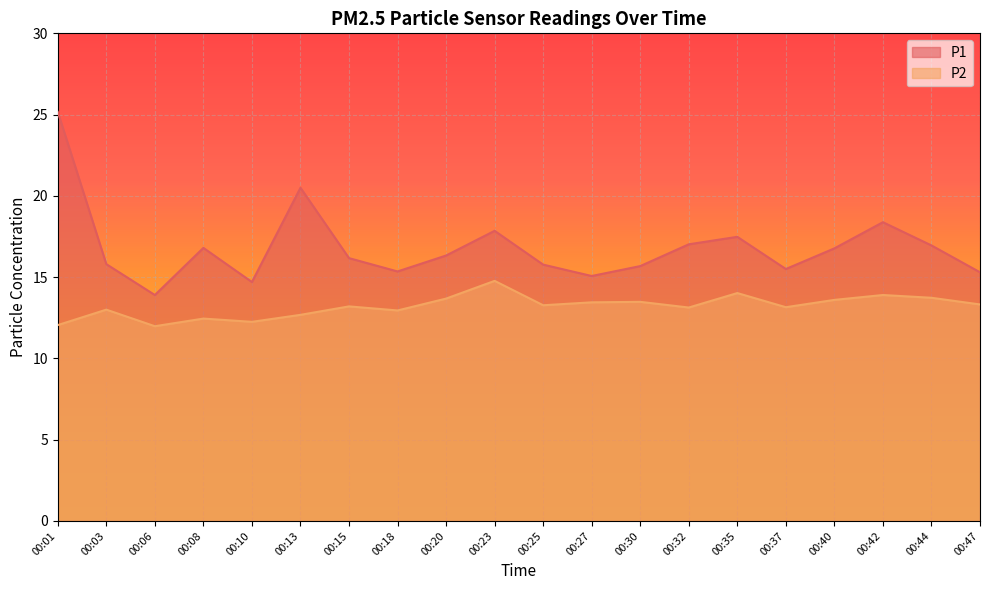

At which label does P1 first exceed 16?

00:01